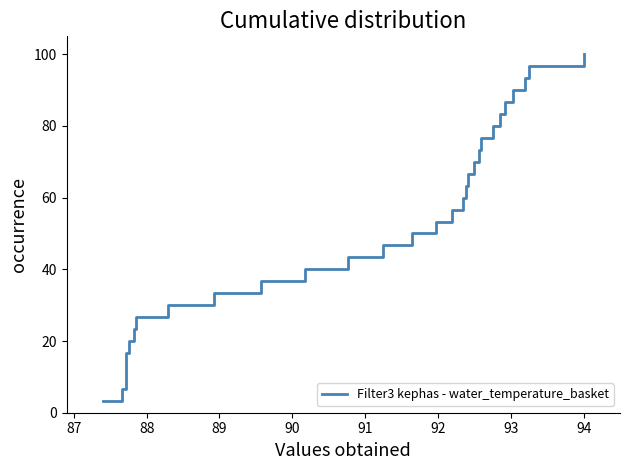

How many distinct data groups are displayed?

1